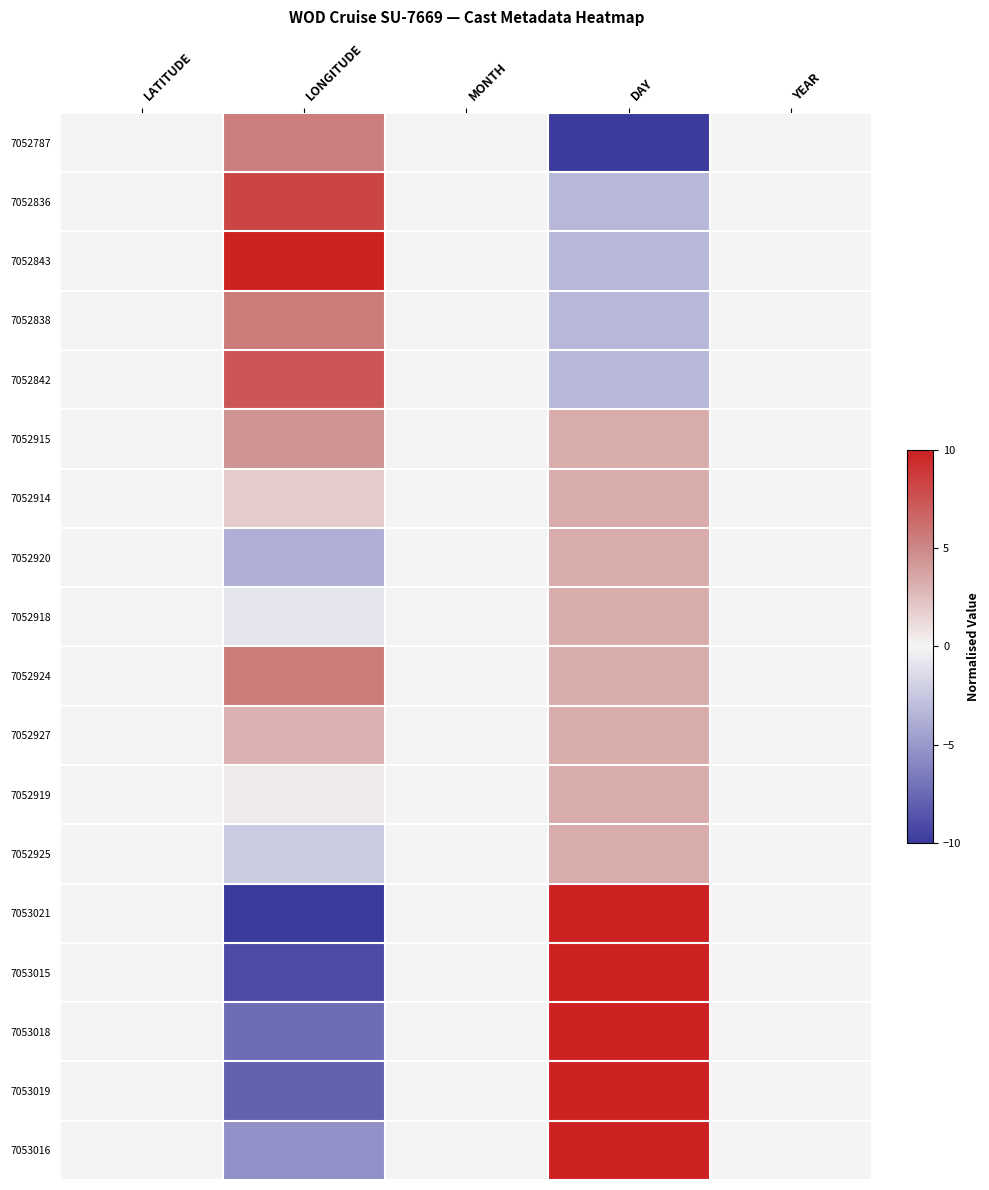

At which category is the sum across all series the highest?

DAY